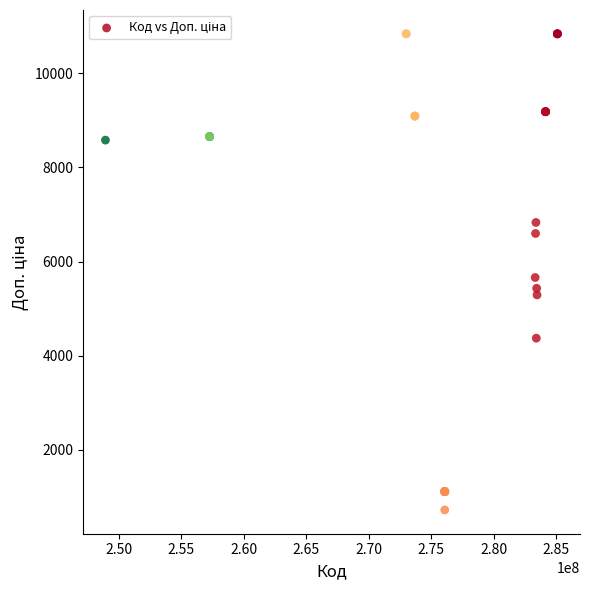

What Y value in the scatter plot is closest to 5782?

5662.1